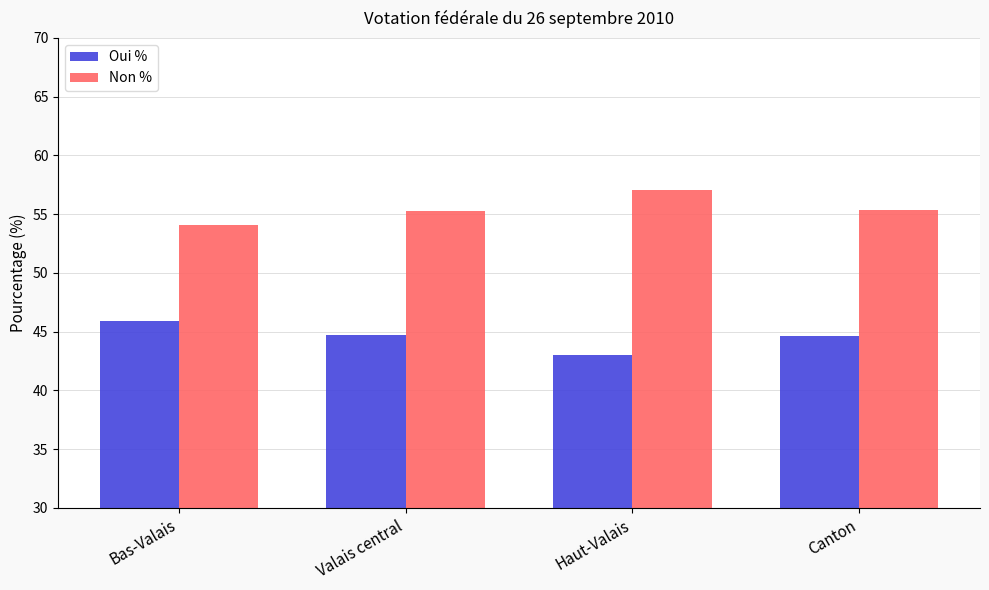

The value of Oui % at Canton is 14.3. True or false?

False